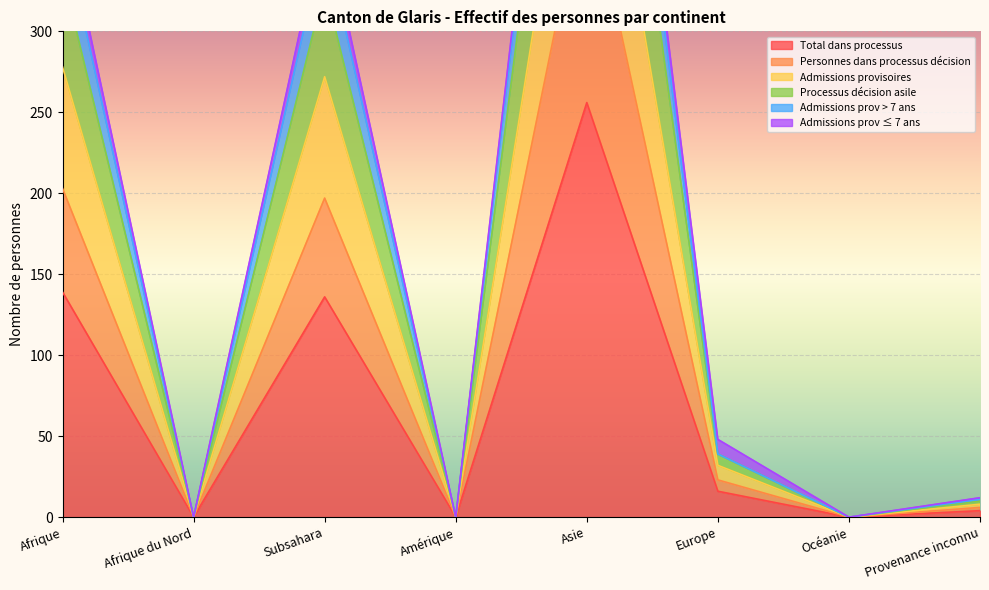

True or false: Admissions prov > 7 ans has more than 0 interior local peaks.

True